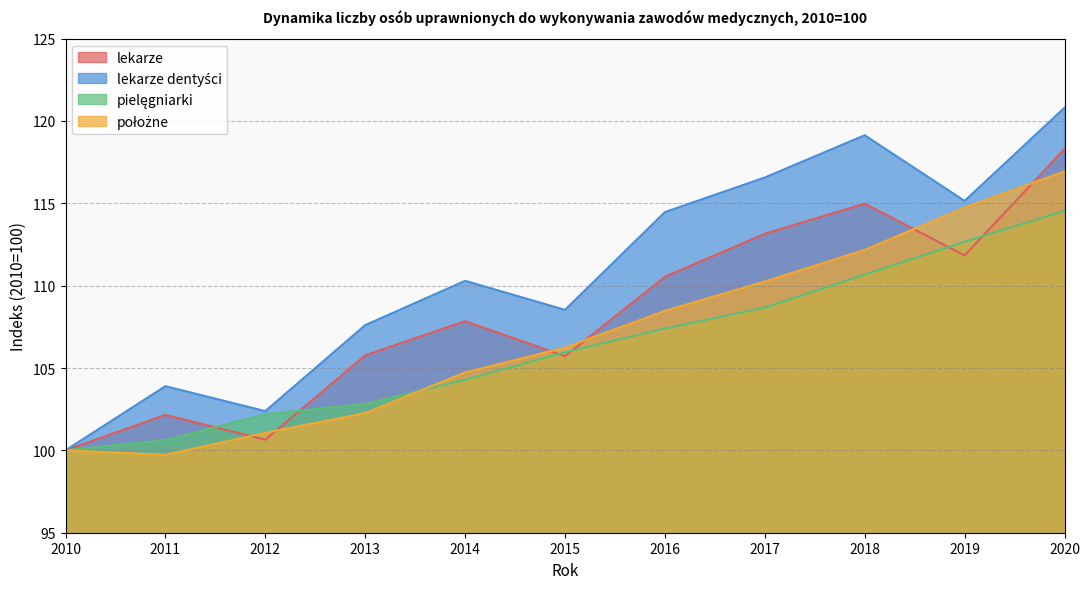

After their last crossing, which series has the higher values: lekarze or położne?

lekarze